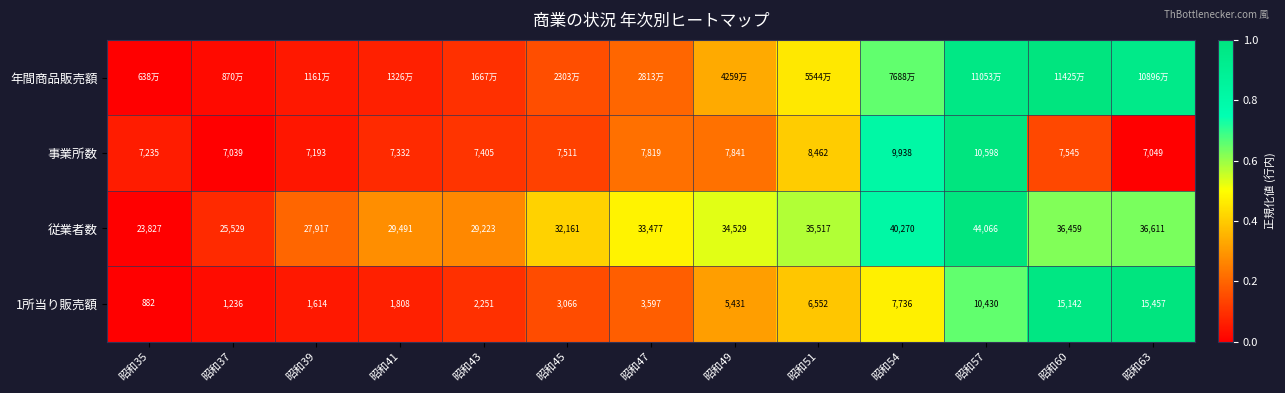

Is the value of 事業所数 at 昭和37 greater than the value of 従業者数 at 昭和35?

No